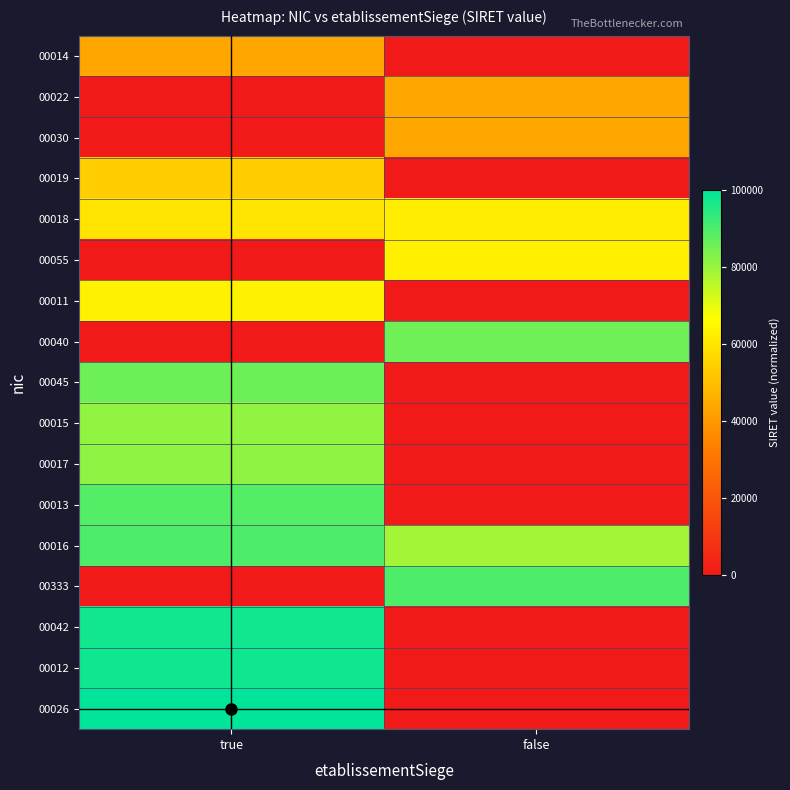

Reading right to left, list all the values displayed in this chart.

00014: false=0.0	true=43557.3
00022: false=43557.3	true=0.0
00030: false=43557.3	true=0.0
00019: false=0.0	true=53669.3
00018: false=61722.6	true=59735.2
00055: false=62826.5	true=0.0
00011: false=0.0	true=63290.7
00040: false=85365.8	true=0.0
00045: false=0.0	true=85563.2
00015: false=0.0	true=80918.2
00017: false=0.0	true=81431.0
00013: false=0.0	true=88876.2
00016: false=78619.9	true=89819.4
00333: false=89820.2	true=0.0
00042: false=0.0	true=97499.4
00012: false=0.0	true=98021.3
00026: false=0.0	true=100000.0